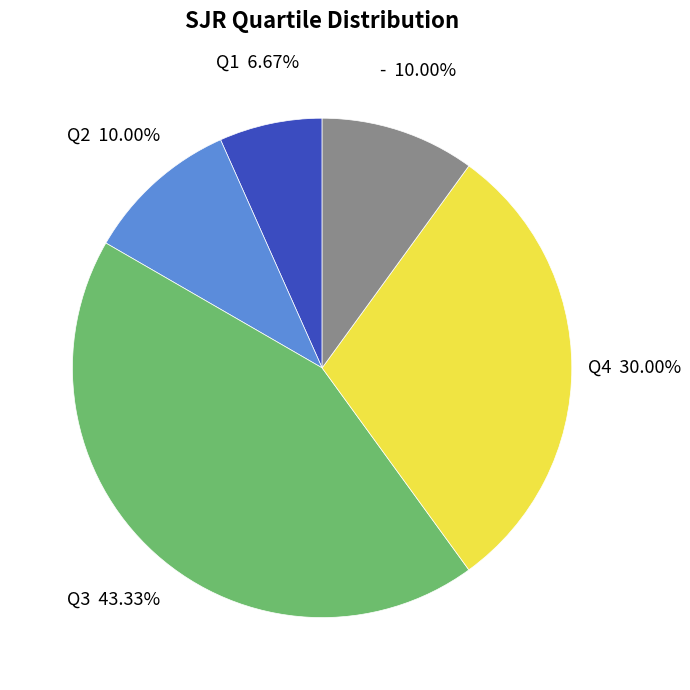

What is the smallest slice in the pie chart?

Q1